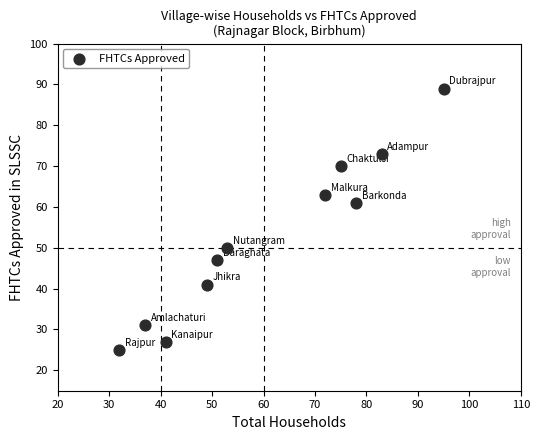

What is the average X value?

61